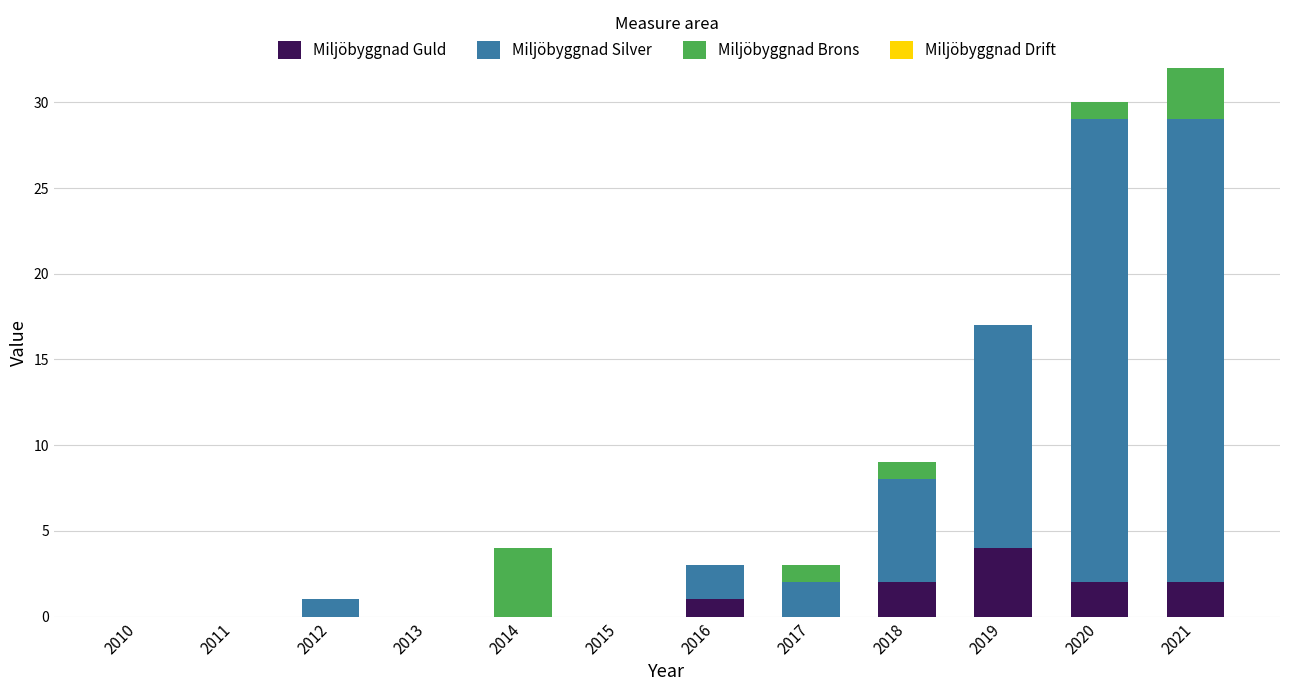

At which category is the sum across all series the highest?

2021